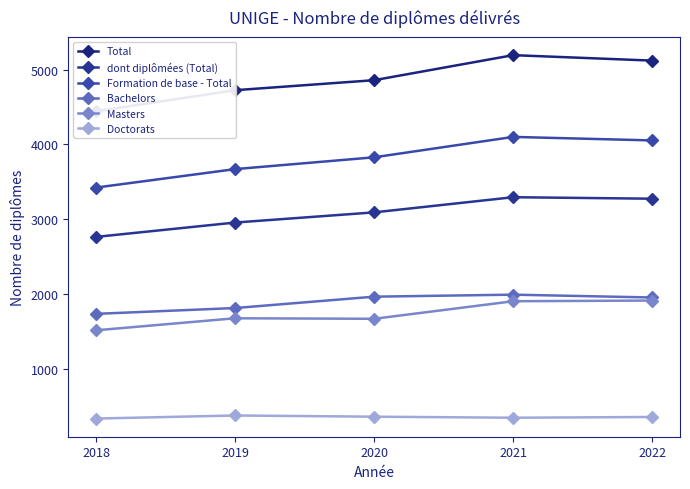

Between 2018 and 2021, which series saw the biggest shift?

Total